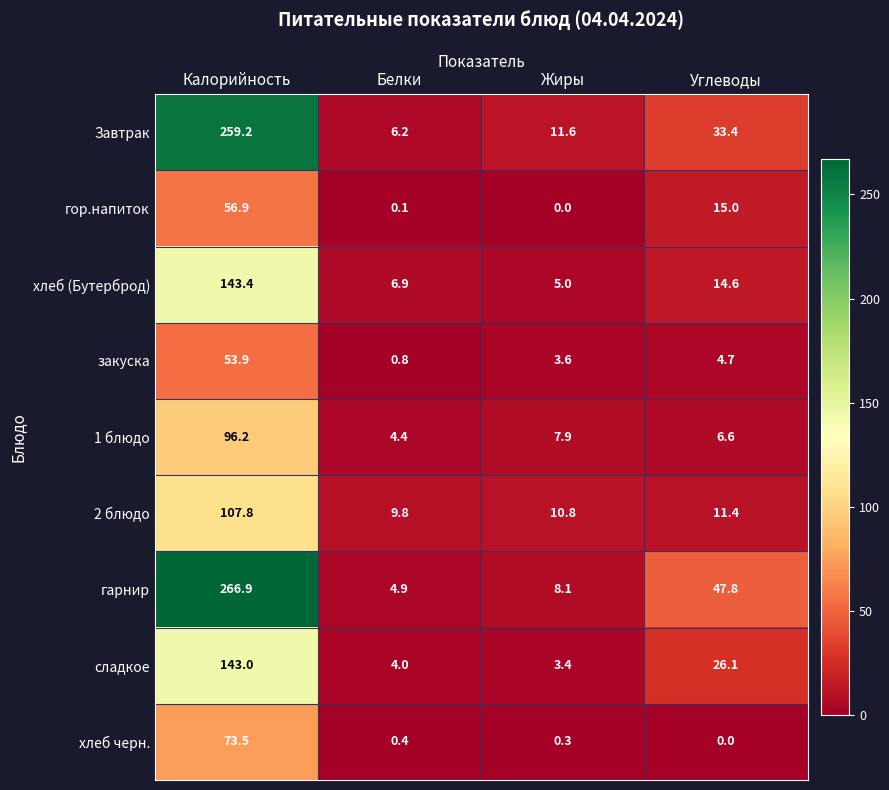

What is the greatest value displayed?

266.9